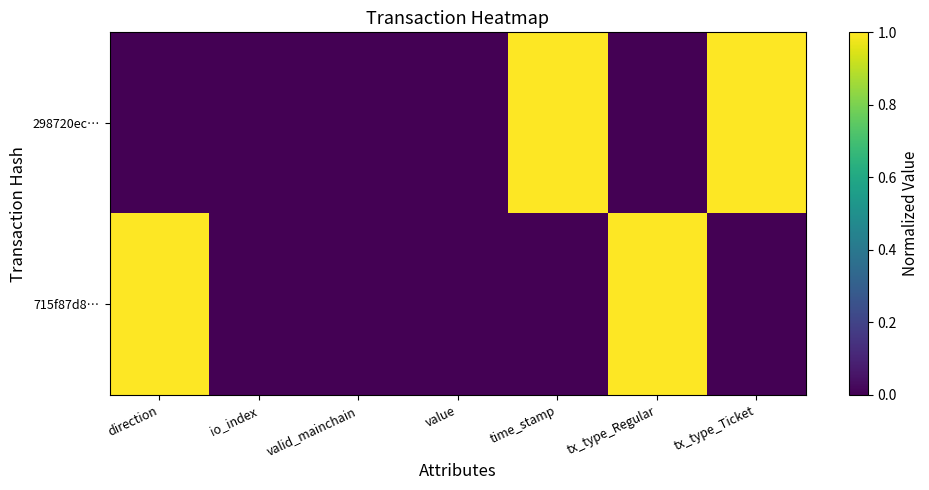

Which label corresponds to the smallest value in the chart?

direction